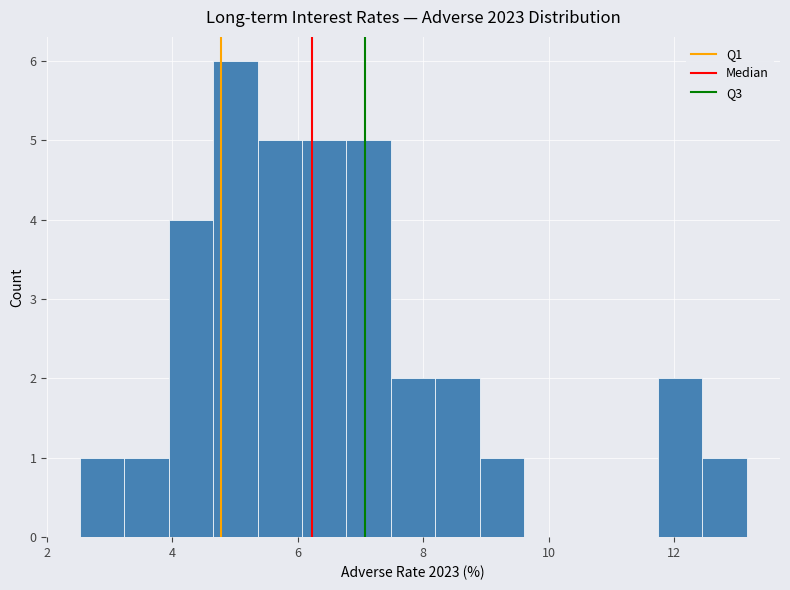

Read against the x-axis, roughly where is the centre of the tallest bar?

5.0